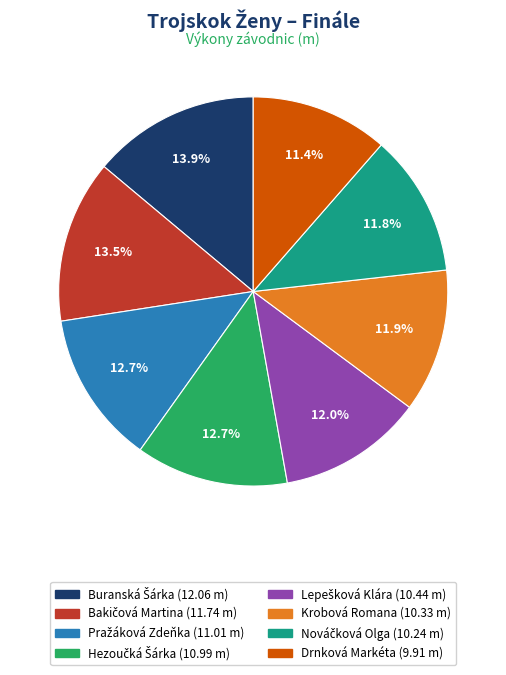

Is there any slice that represents more than half of the pie?

No